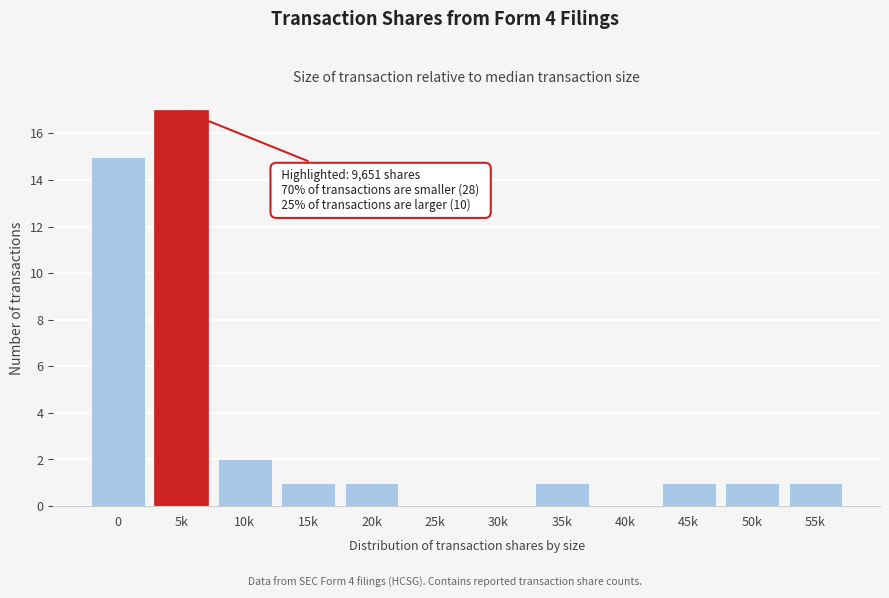

Reading left to right, transcribe all the data shown in this chart.

0=15	5k=17	10k=2	15k=1	20k=1	25k=0	30k=0	35k=1	40k=0	45k=1	50k=1	55k=1